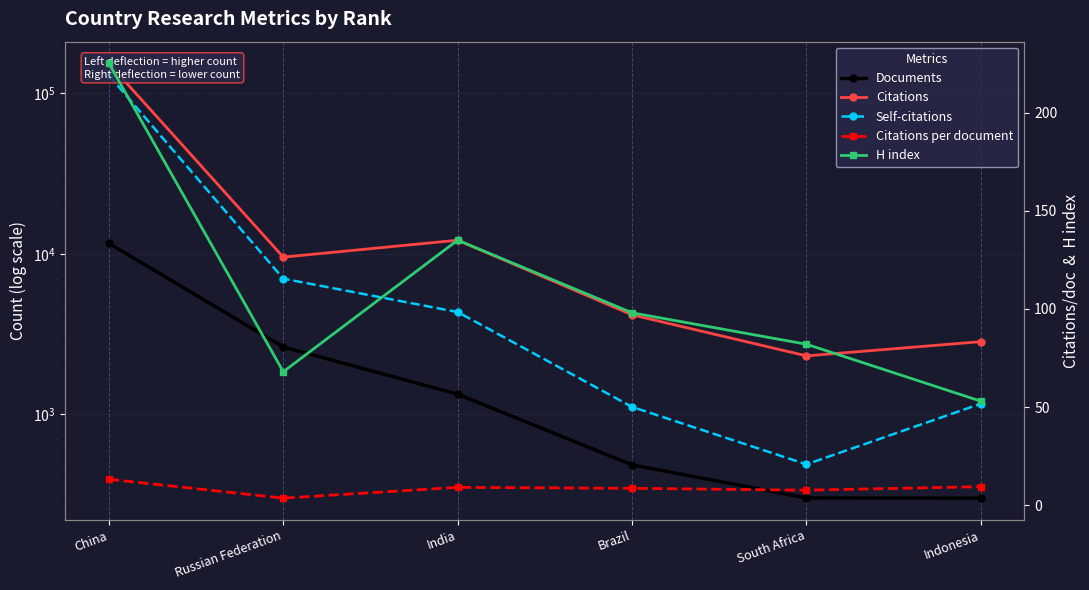

What is the spread (max minus min) of values at China?

153879.7